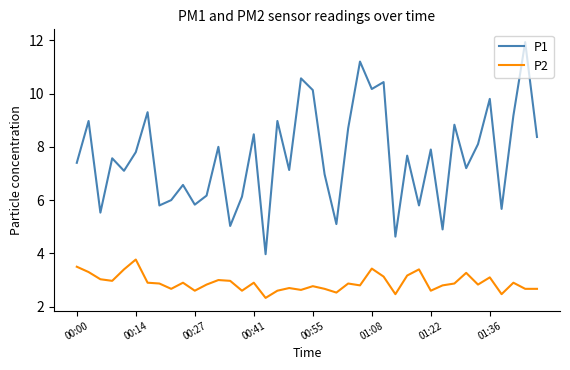

Rank the series by their average value, from highest to lowest.

P1, P2